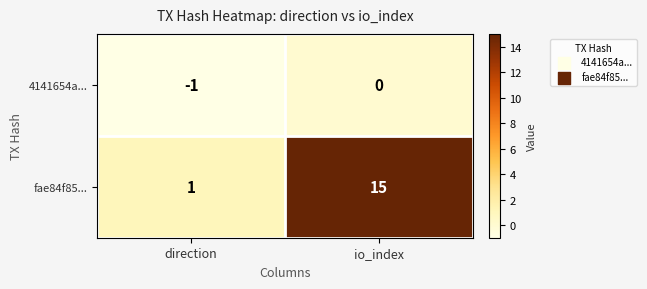

Where is 4141654a... nearest to the value 0?

io_index